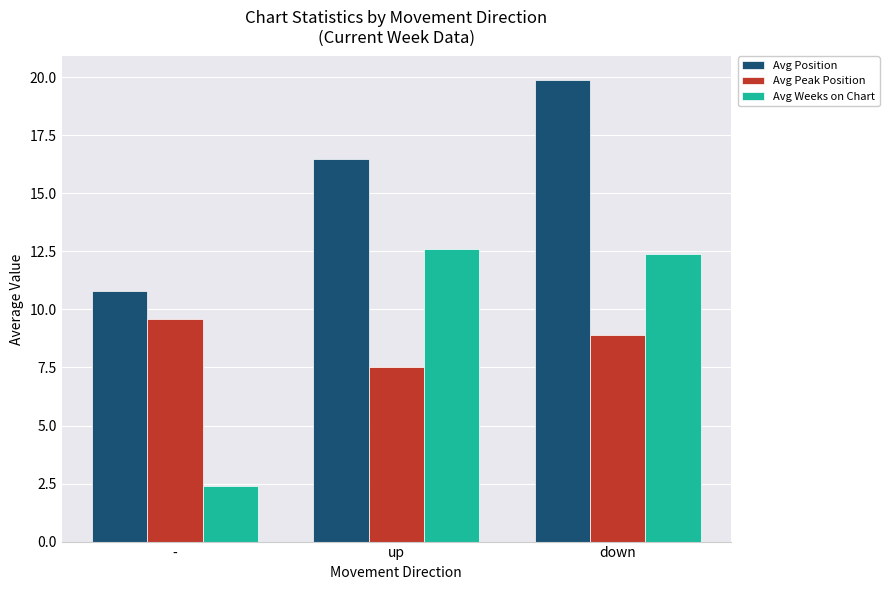

What is the label of the 1st bar from the left?

-